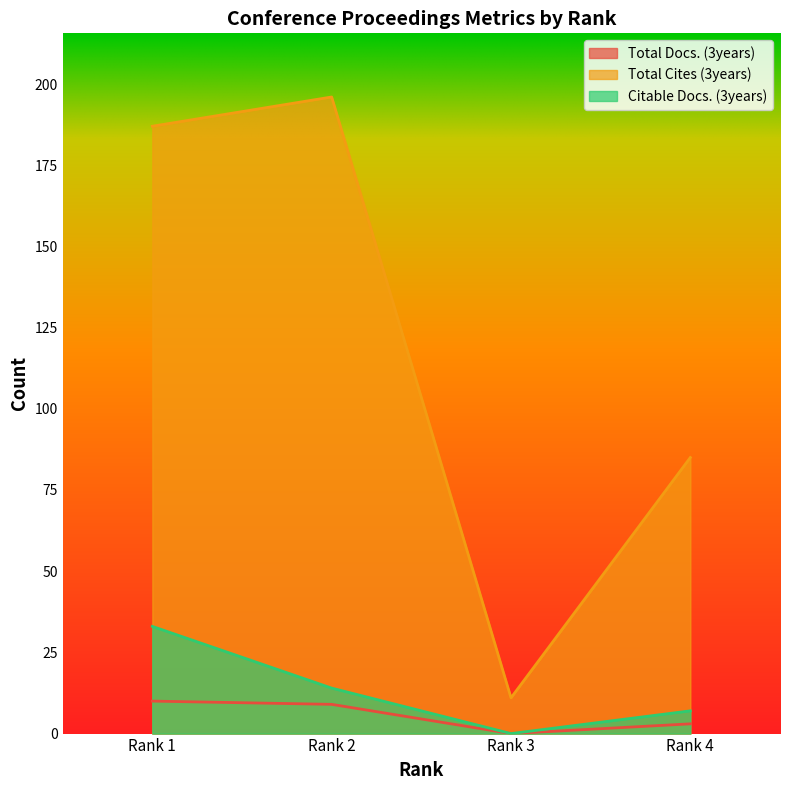

What is the average value of the Total Cites (3years) series?

120